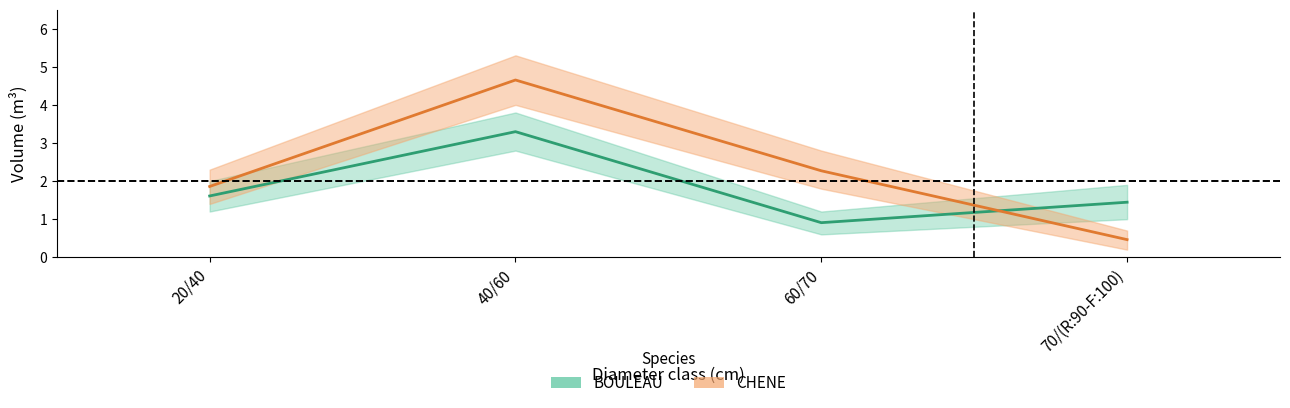

The value of CHENE at 60/70 is 2.3. True or false?

True